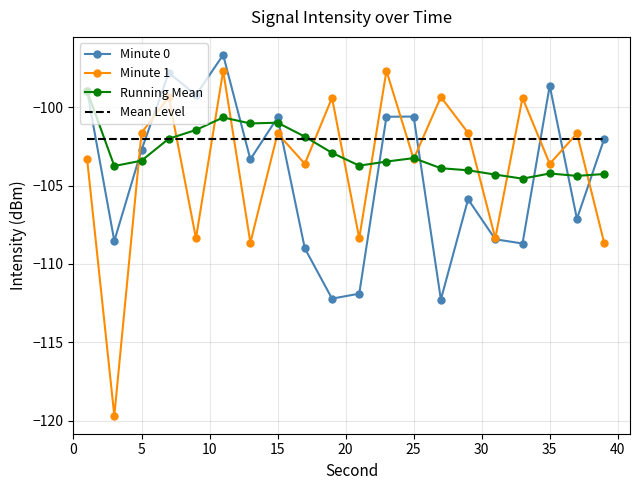

List the series in order of their overall mean, lowest first.

Minute 0, Minute 1, Running Mean, Mean Level